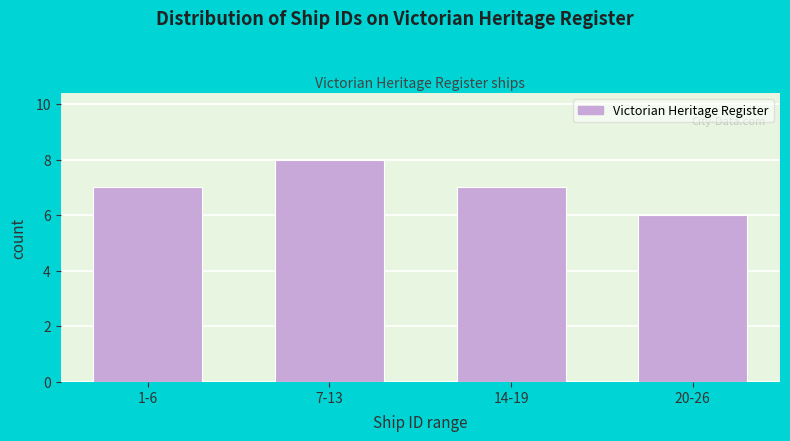

Reading right to left, list all the values displayed in this chart.

6	7	8	7